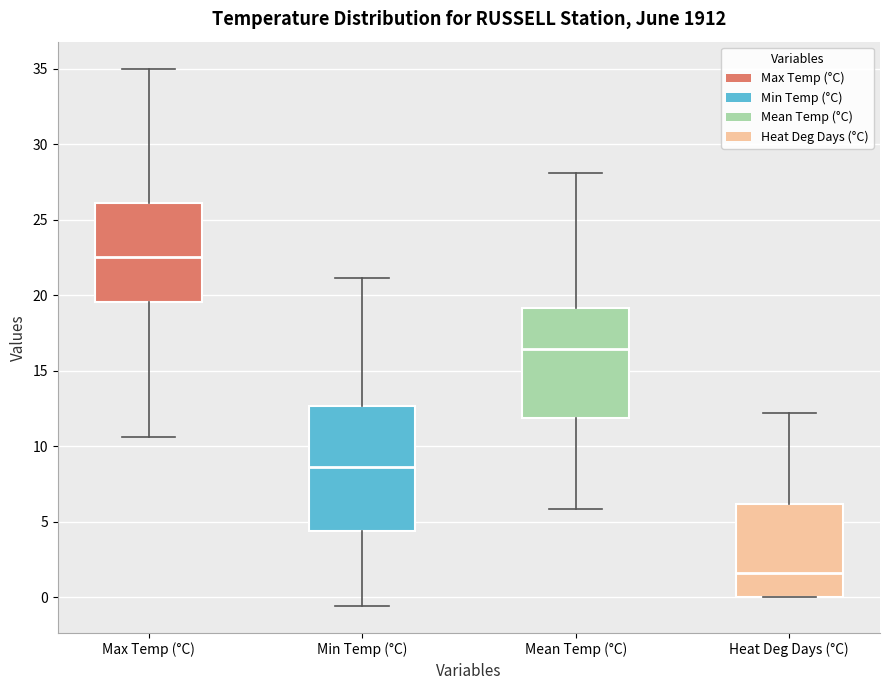

Which box has the lowest median line?

Heat Deg Days (°C)